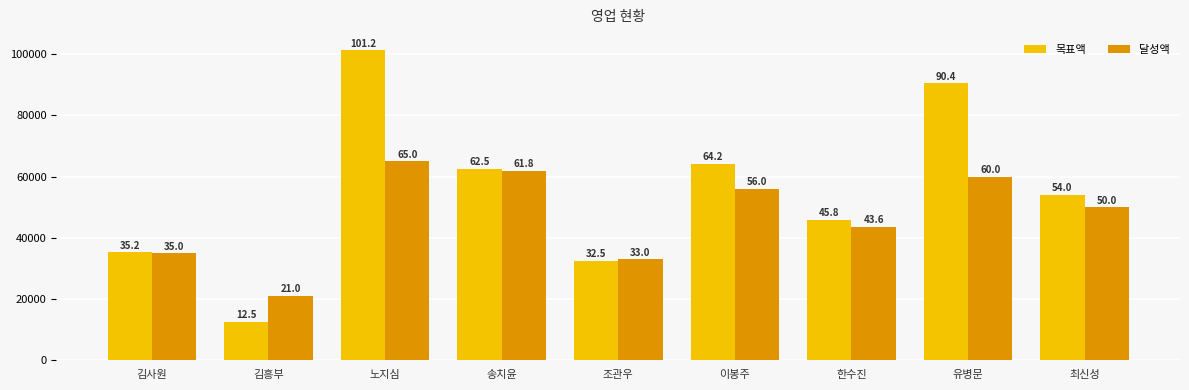

What is the difference between the second highest and second lowest values in the 목표액 series?

57840